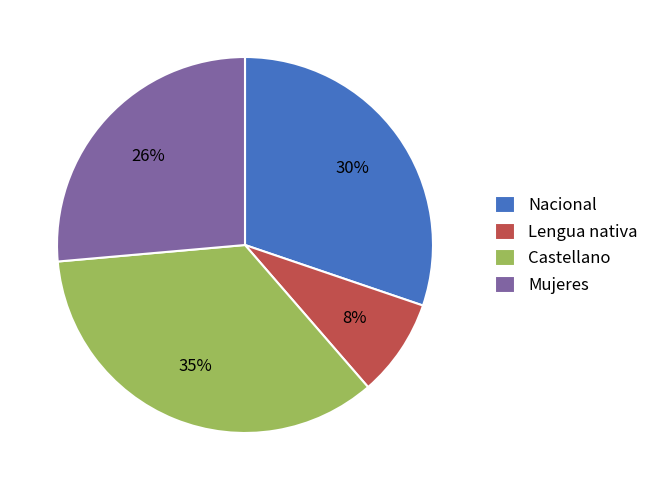

To the nearest percent, what is the difference between the Mujeres and Castellano slice percentages?

9%